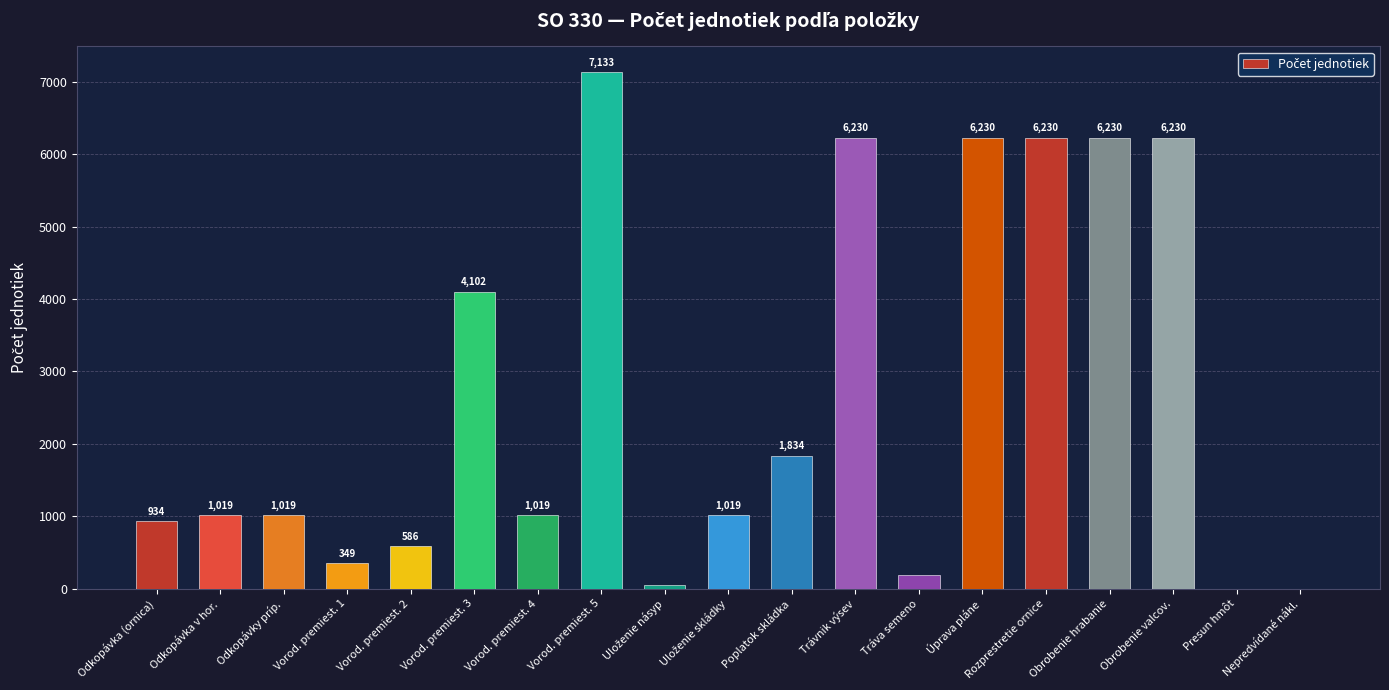

What is the ratio of the value at Poplatok skládka to the value at Vorod. premiest. 4?

1.8